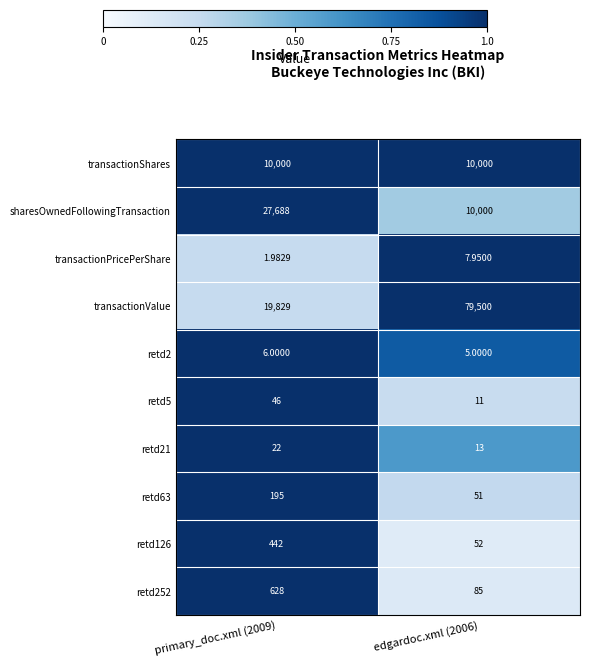

Which series has the largest range (max minus min)?

transactionValue